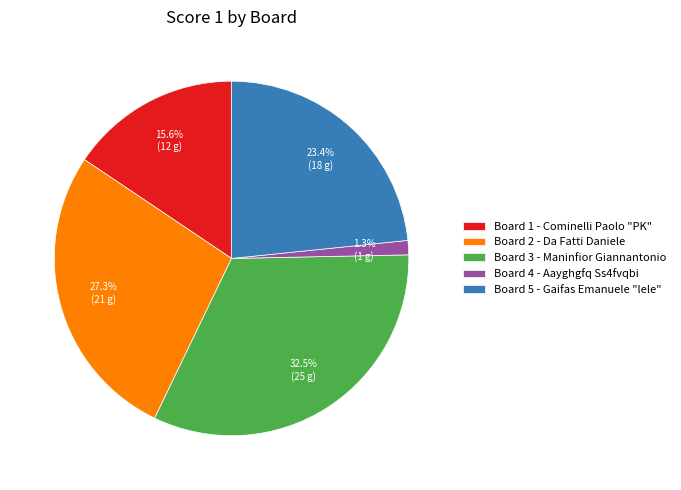

Is there a majority slice in this chart?

No